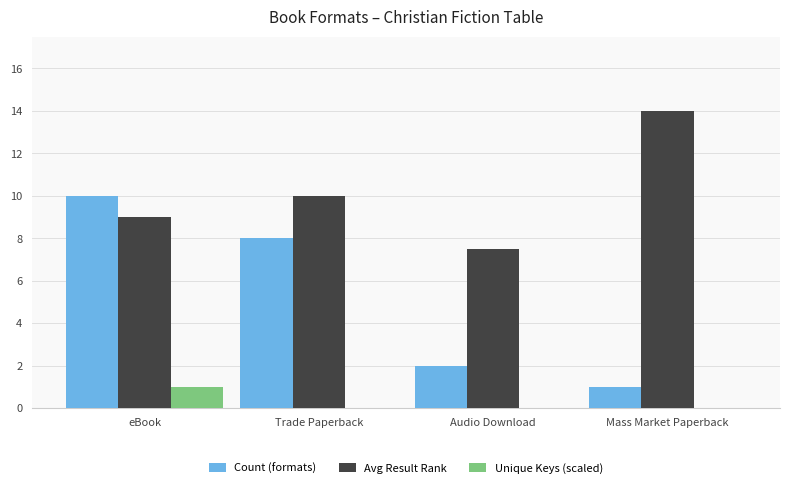

What is the sum of all Count (formats) values?

21.0